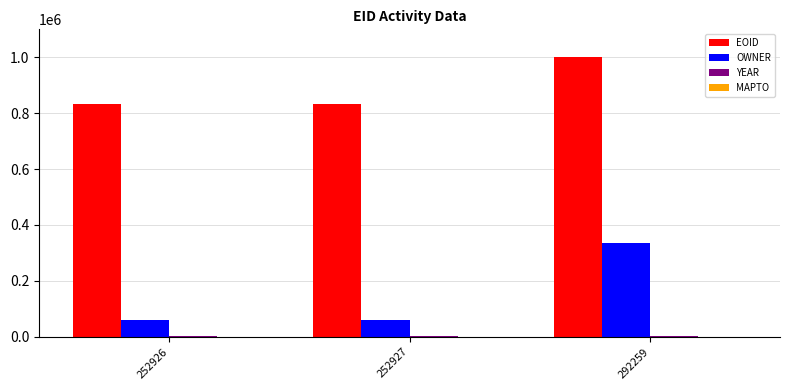

How many series are shown in this chart?

3